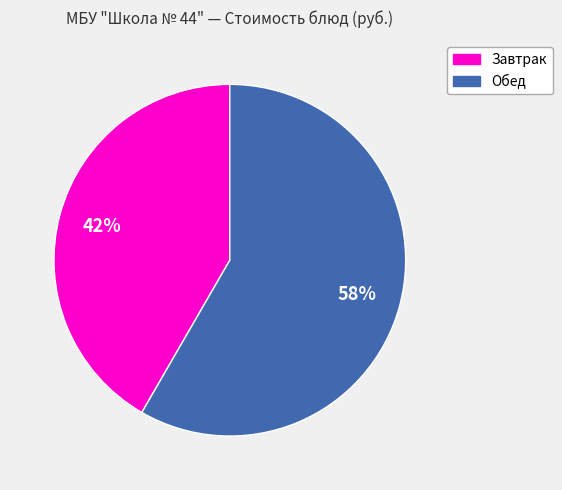

Is there any slice that represents more than half of the pie?

Yes